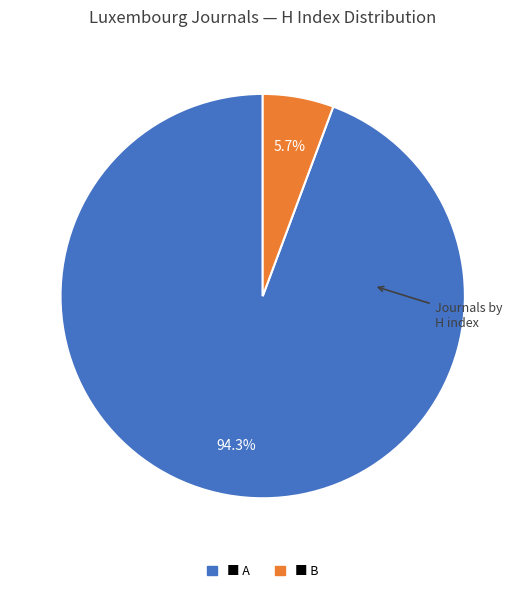

Is there a majority slice in this chart?

Yes